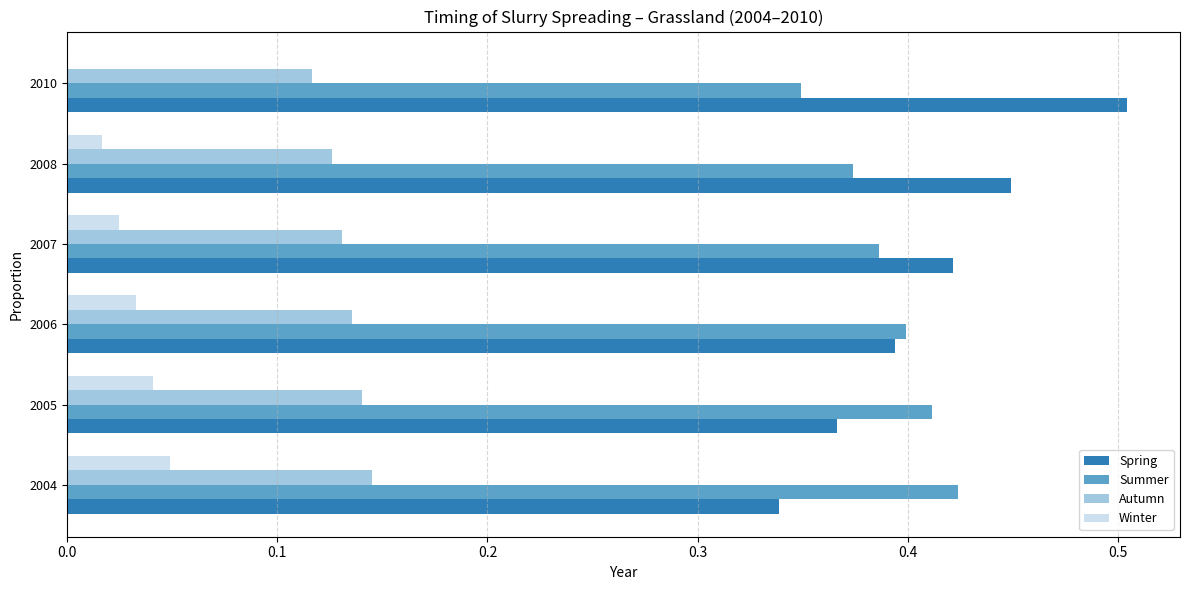

What is the maximum value shown in the chart?

0.5